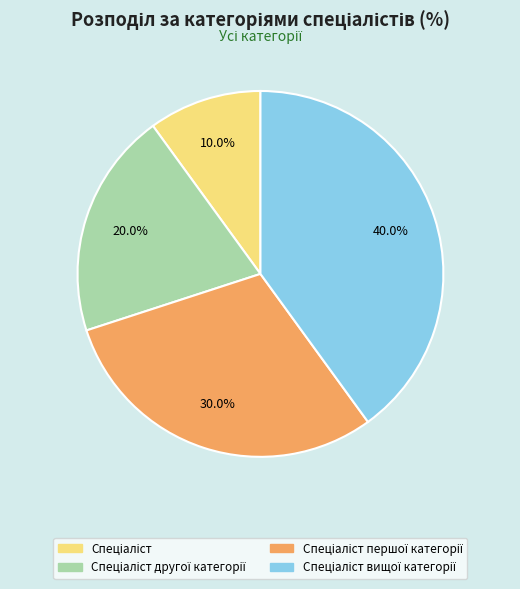

Is there a majority slice in this chart?

No